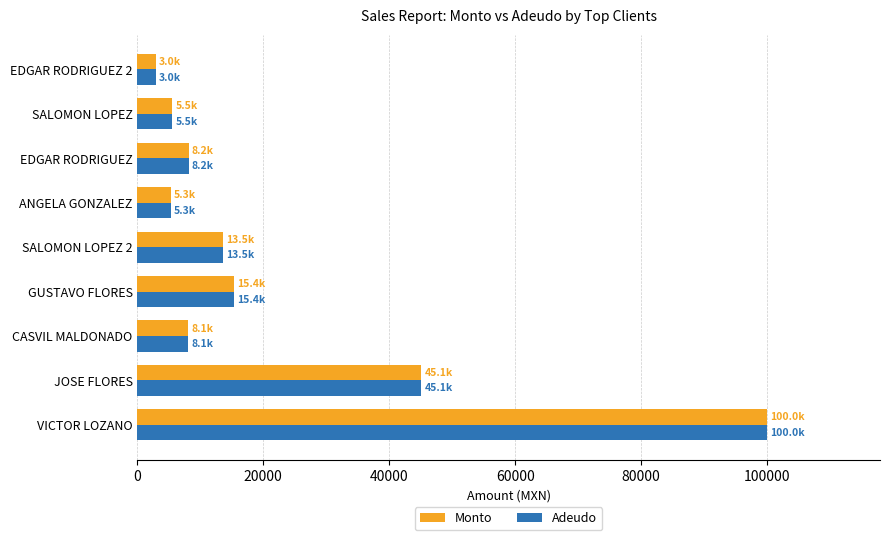

Is it true that Monto equals 16798.4 at JOSE FLORES?

False